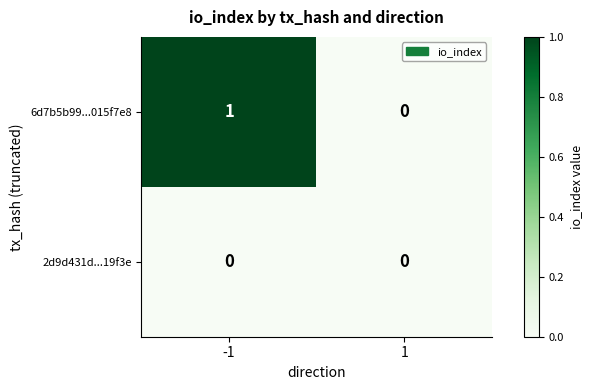

Which series has the widest spread of values?

6d7b5b99...015f7e8